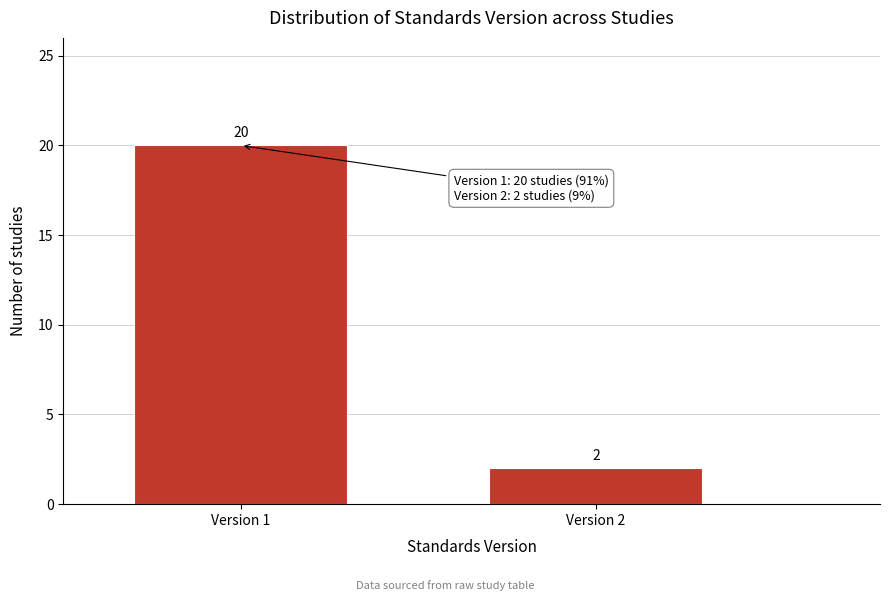

Reading left to right, what are all the values shown in this chart?

Version 1=20	Version 2=2